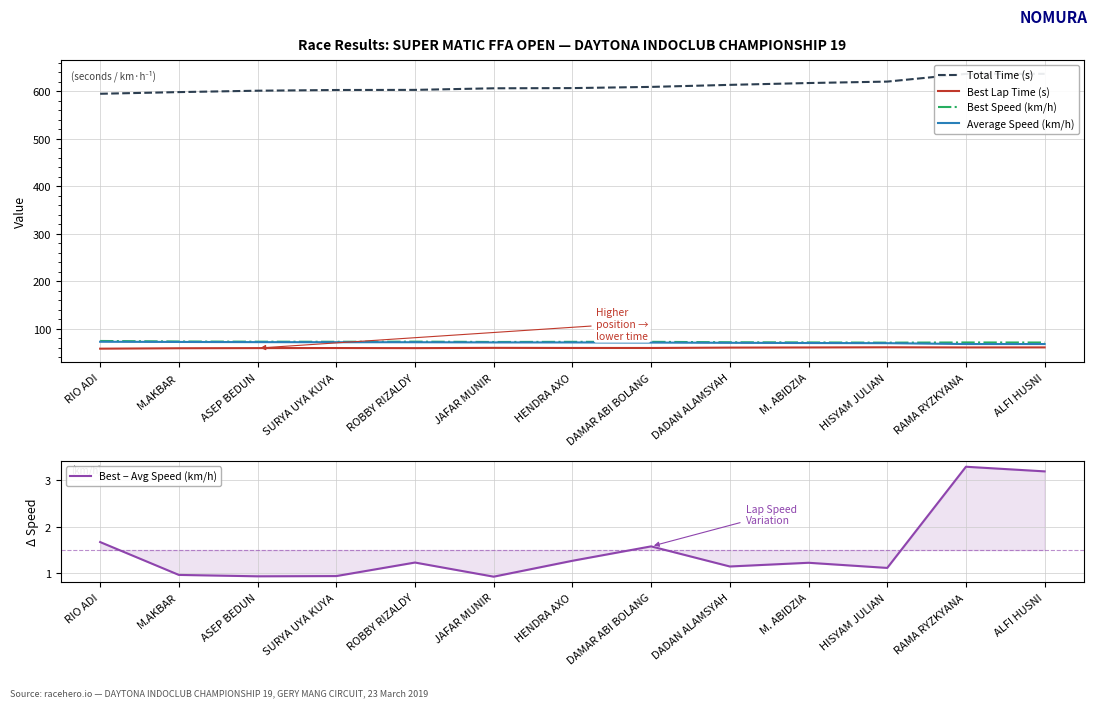

How many data points in Best Speed (km/h) are less than 72?

5